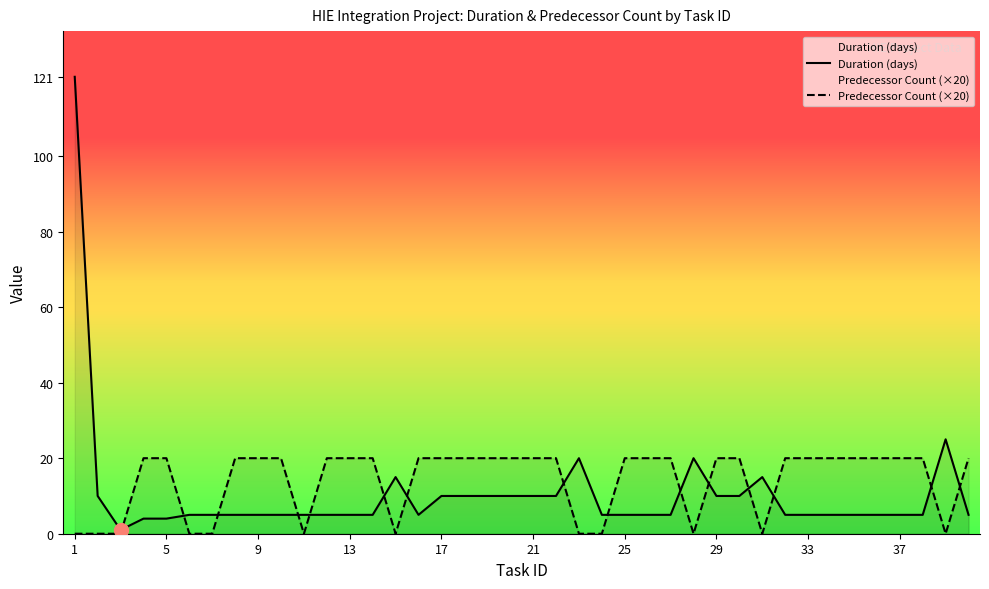

How many positive values does the Predecessor Count (×20) series have?

28